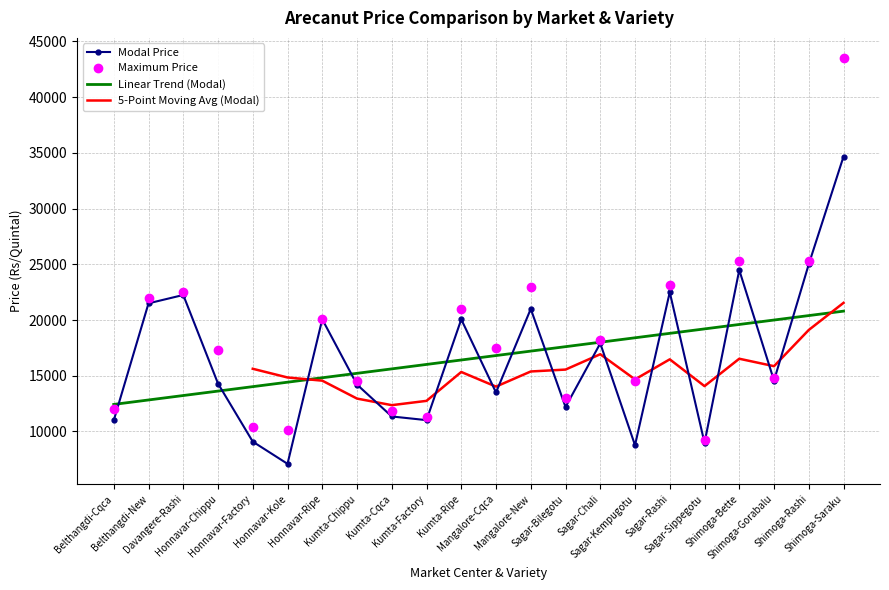

How many interior local valleys does the Modal Price series have?

7